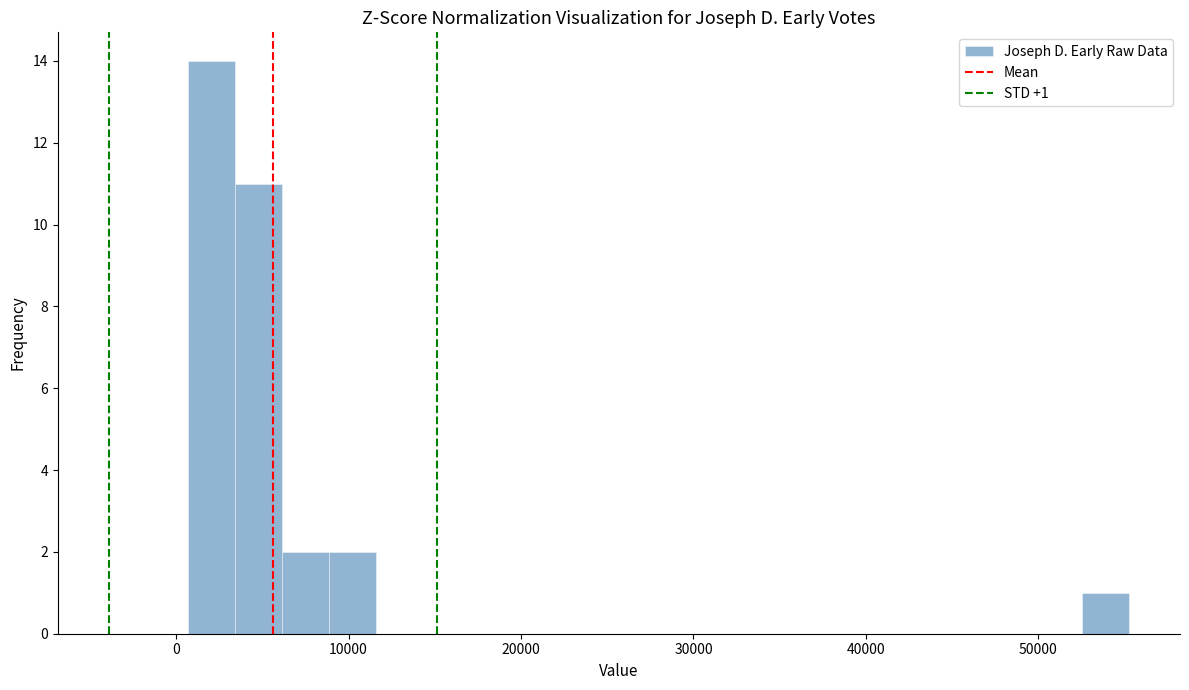

Read against the x-axis, roughly where is the centre of the tallest bar?

2000